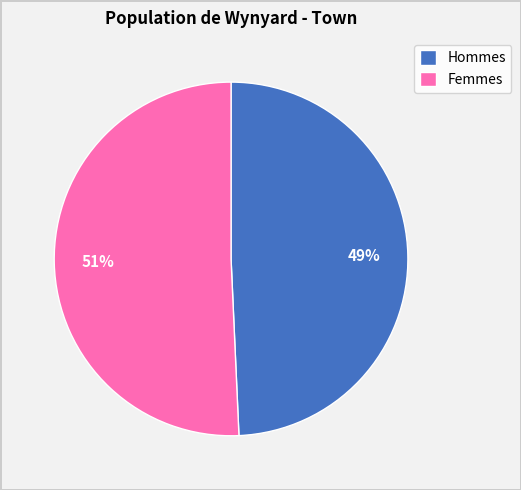

Which category has the biggest portion of the pie?

Femmes